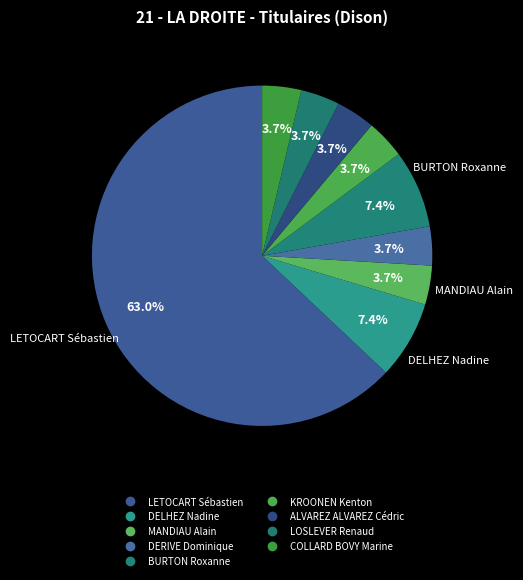

Is the sum of KROONEN Kenton and LETOCART Sébastien greater than half?

Yes